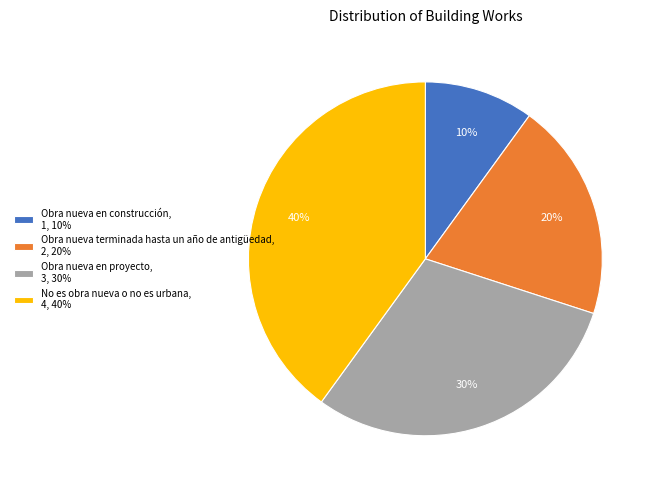

Is there any slice that represents more than half of the pie?

No